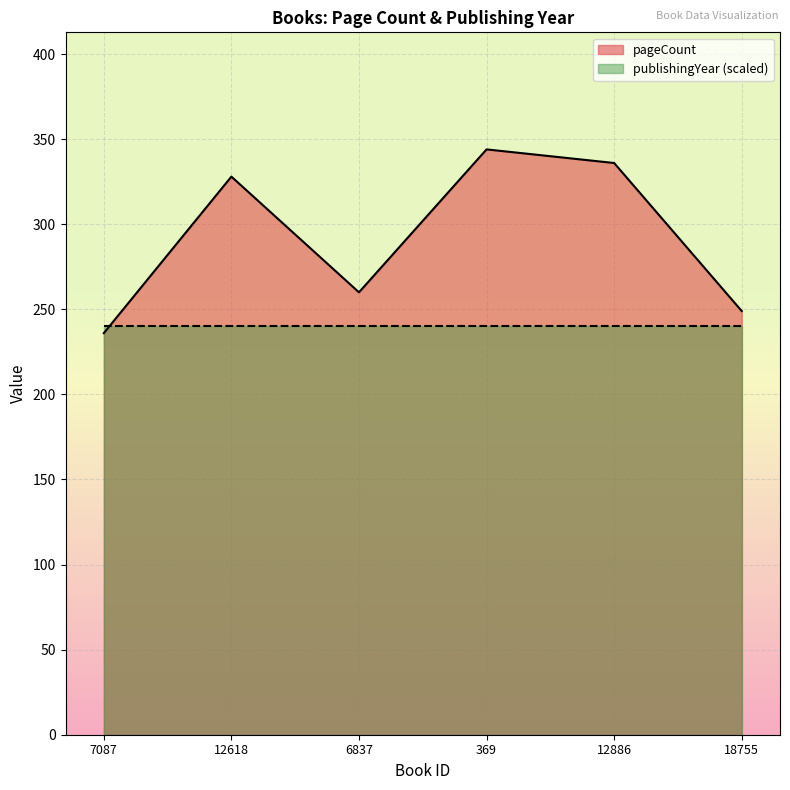

Which category has the lowest value across all series?

7087